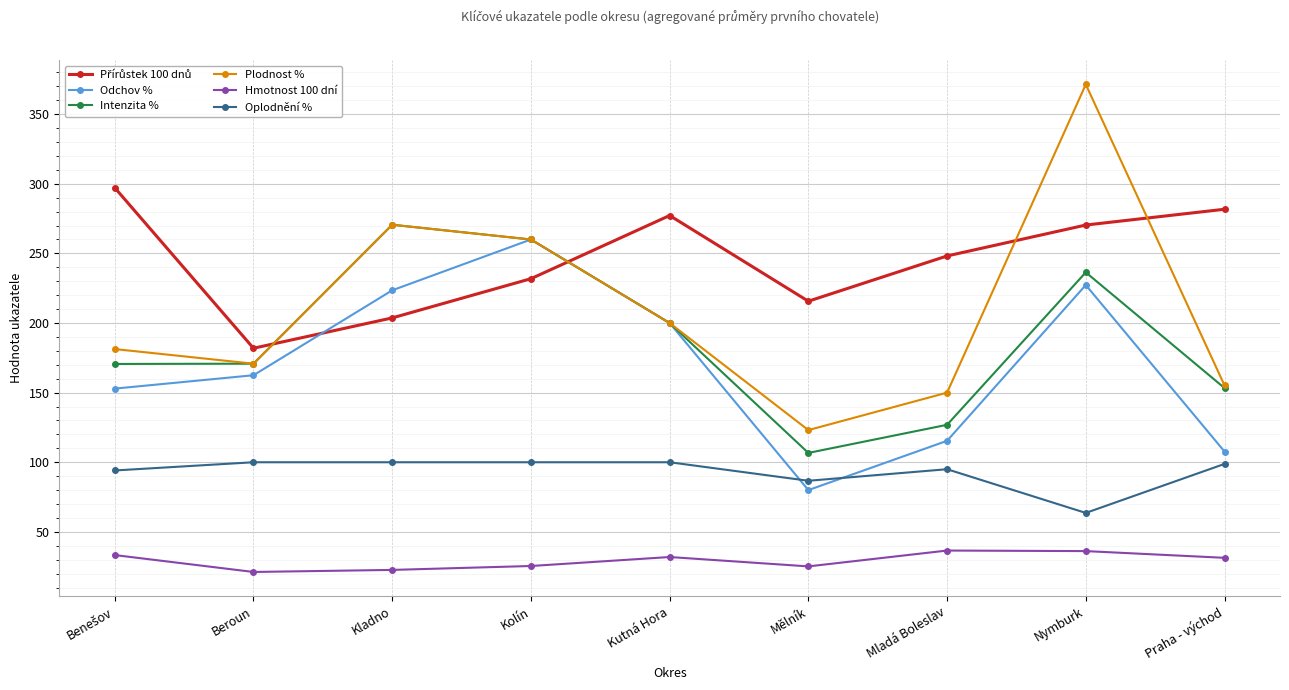

What is the label of the 8th point from the left?

Nymburk